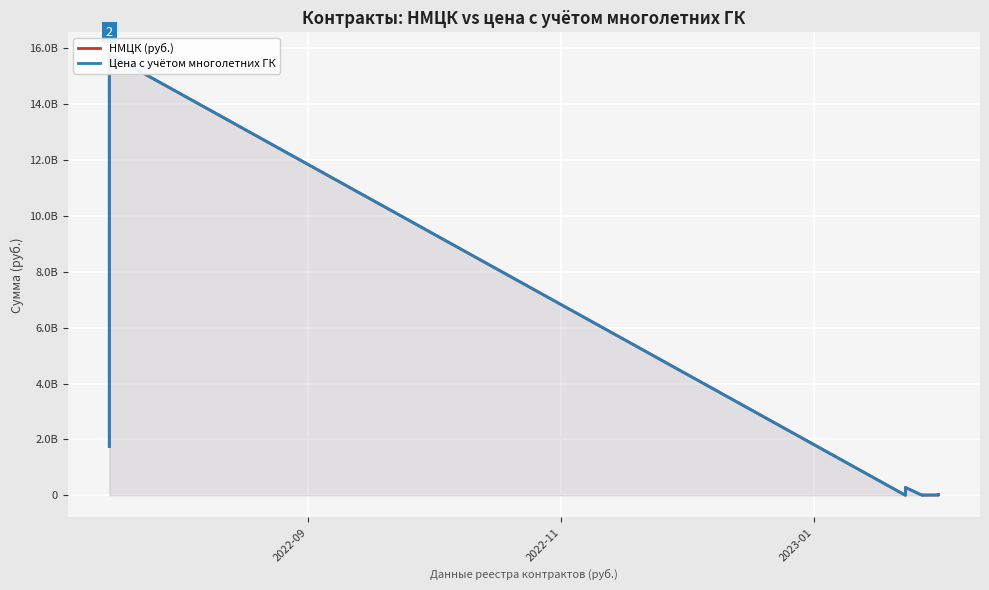

Reading left to right, what are all the values shown in this chart?

НМЦК (руб.): 1747872720.0	2549772778.6	6543886800.0	15781251375.1	156700.4	1173777.8	2037956.5	5232129.5	12576898.9	32091279.6	40265165.9	59280486.3	85604931.3	157117980.8	280445274.1	2737943.2	6567454.9	6776090.8	8607861.5	27429573.8
Цена с учётом многолетних ГК: 1747872720.0	2549772778.6	6543886800.0	15781251375.1	156700.4	1173777.8	2037956.5	5232129.5	12576898.9	32891379.9	40354065.9	59280486.3	85604931.3	157117980.8	280445274.1	2737943.2	6567454.9	6776090.8	8655026.8	27574895.0